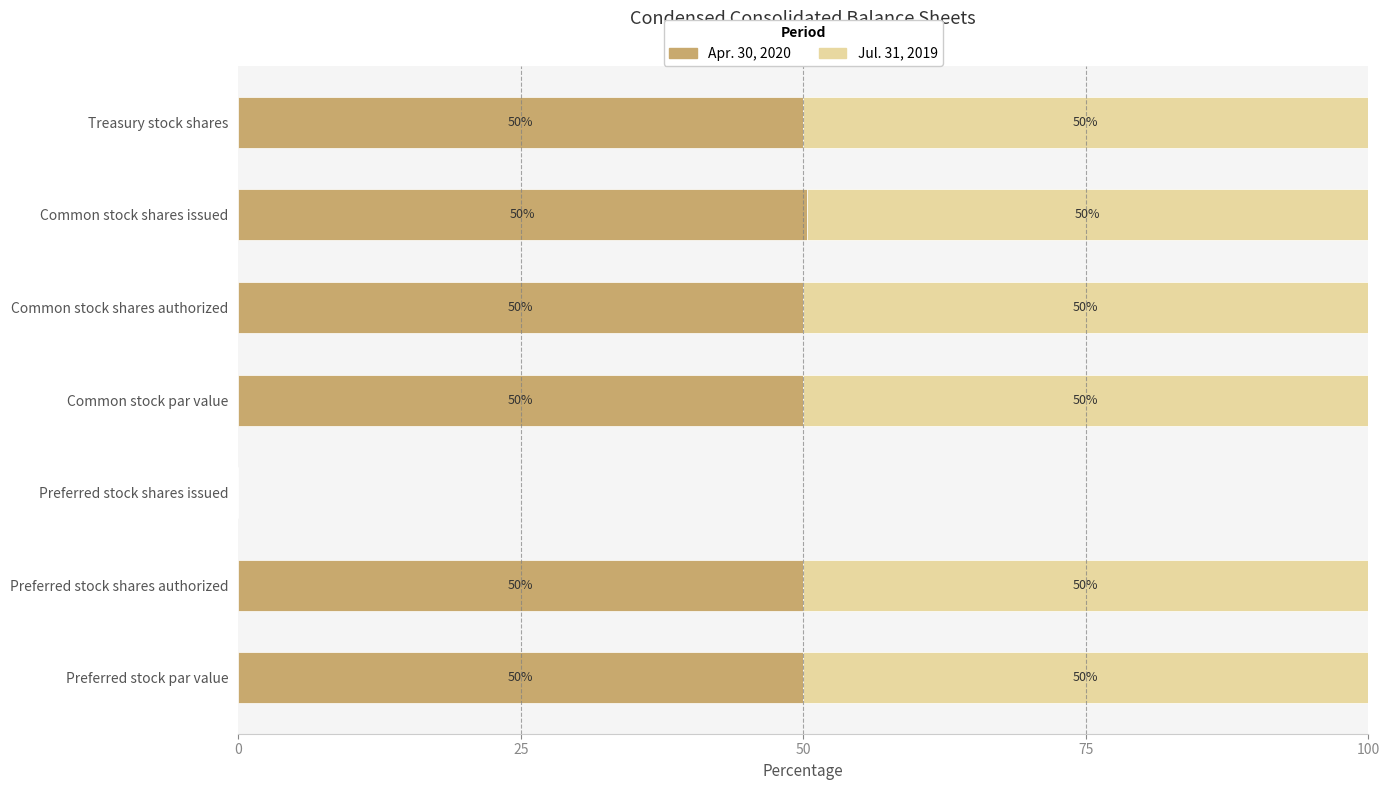

Is it true that Apr. 30, 2020 equals 75.8 at Treasury stock shares?

False